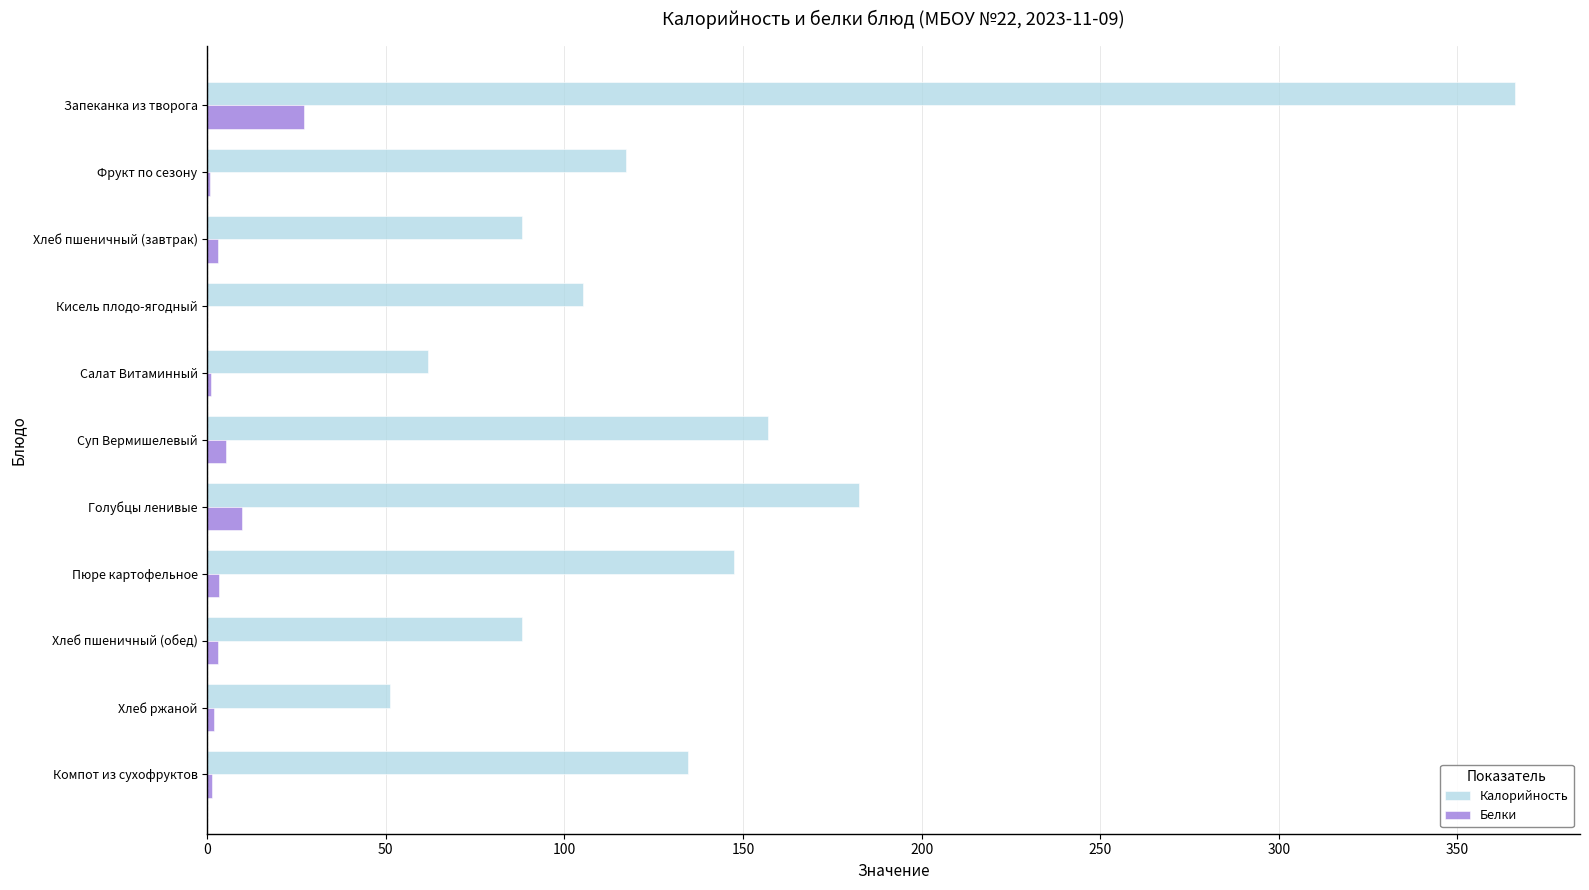

Is it true that Калорийность equals 88.0 at Хлеб пшеничный (завтрак)?

True